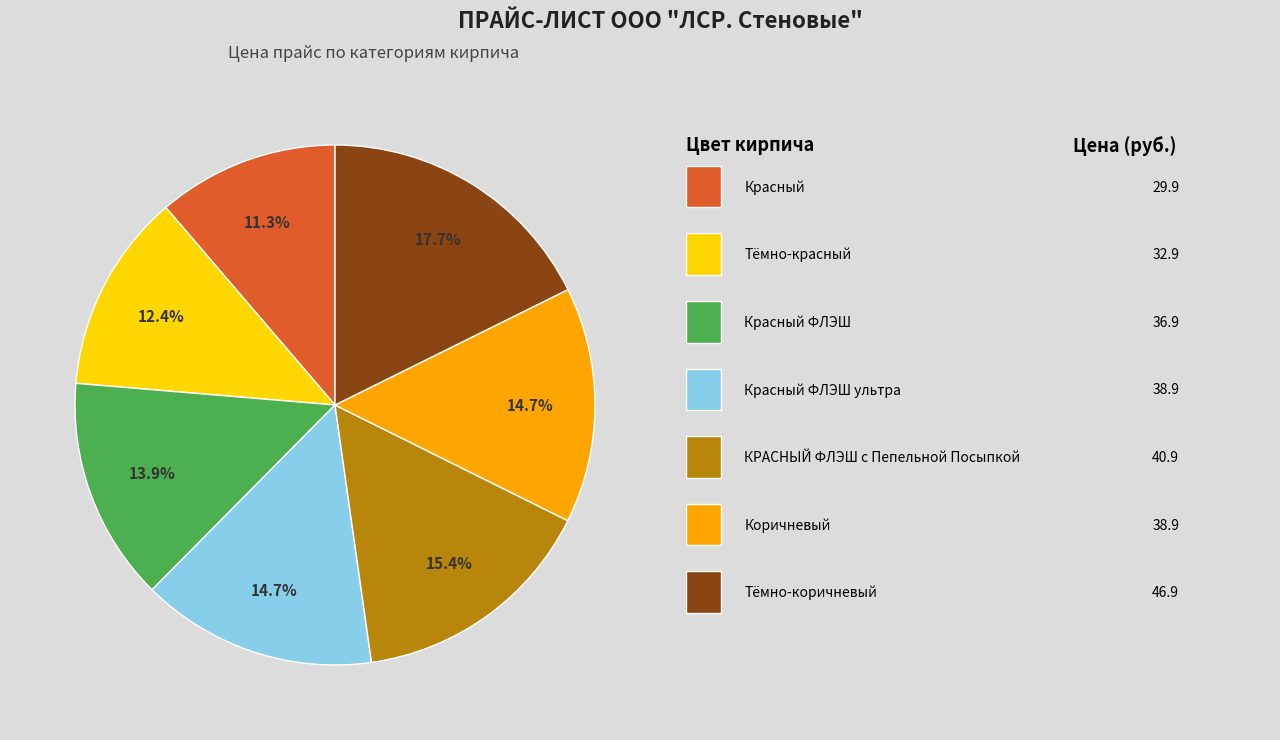

Is there any slice that represents more than half of the pie?

No